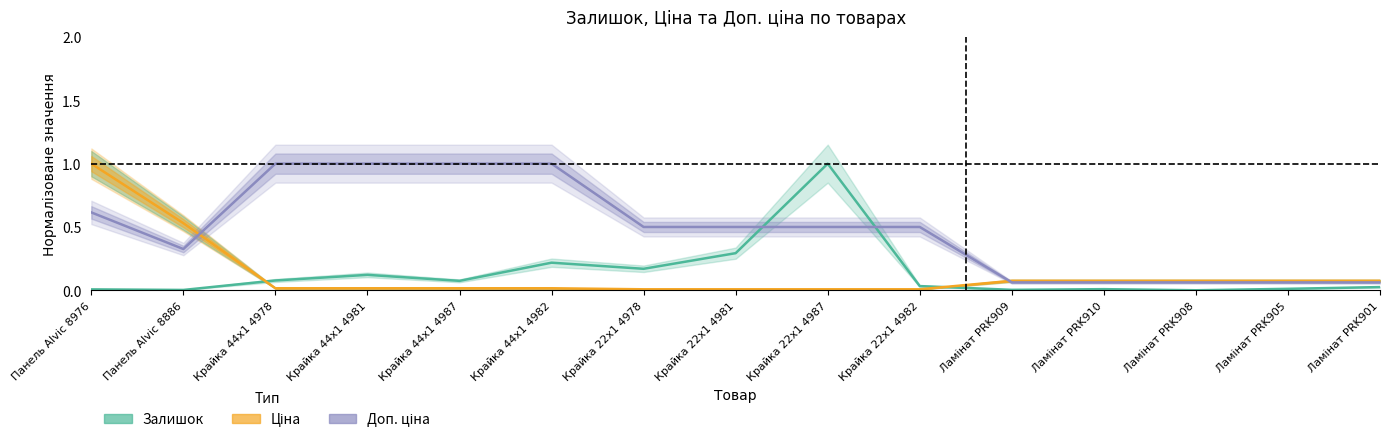

Rank the series by their maximum value, from lowest to highest.

Залишок, Ціна, Доп. ціна